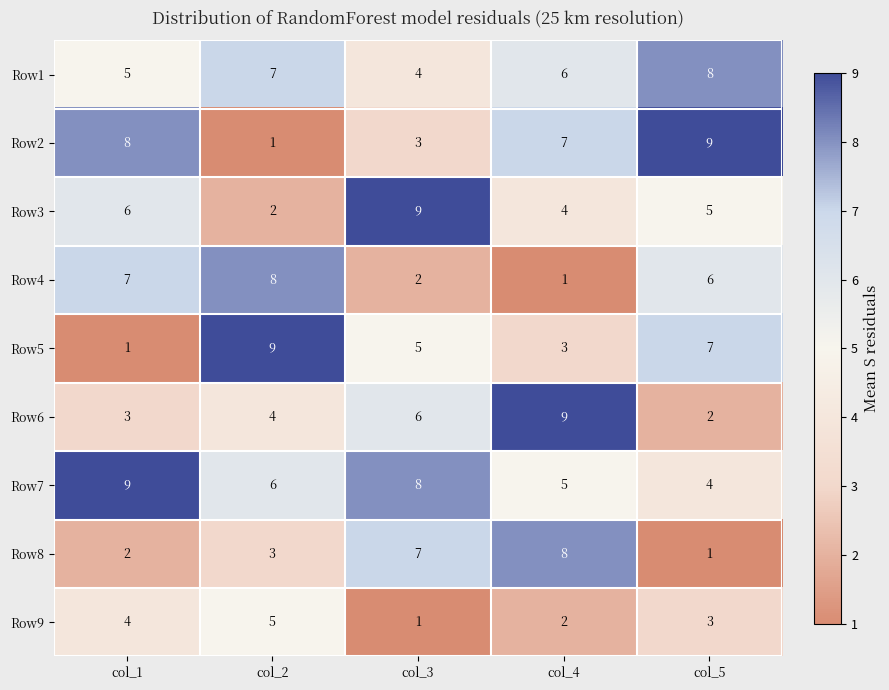

The value of Row9 at col_2 is 5. True or false?

True